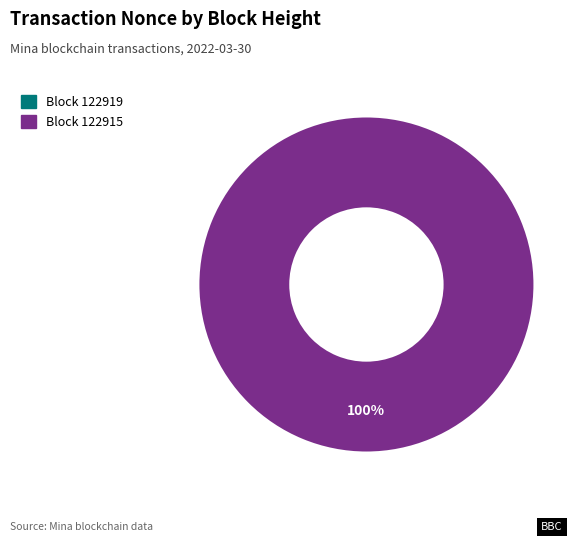

Combined, do 122919 and 122915 account for over 50%?

Yes